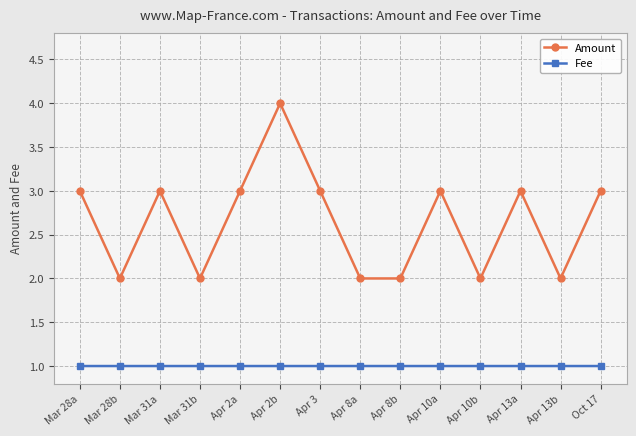

True or false: Fee and Amount cross at least once.

False